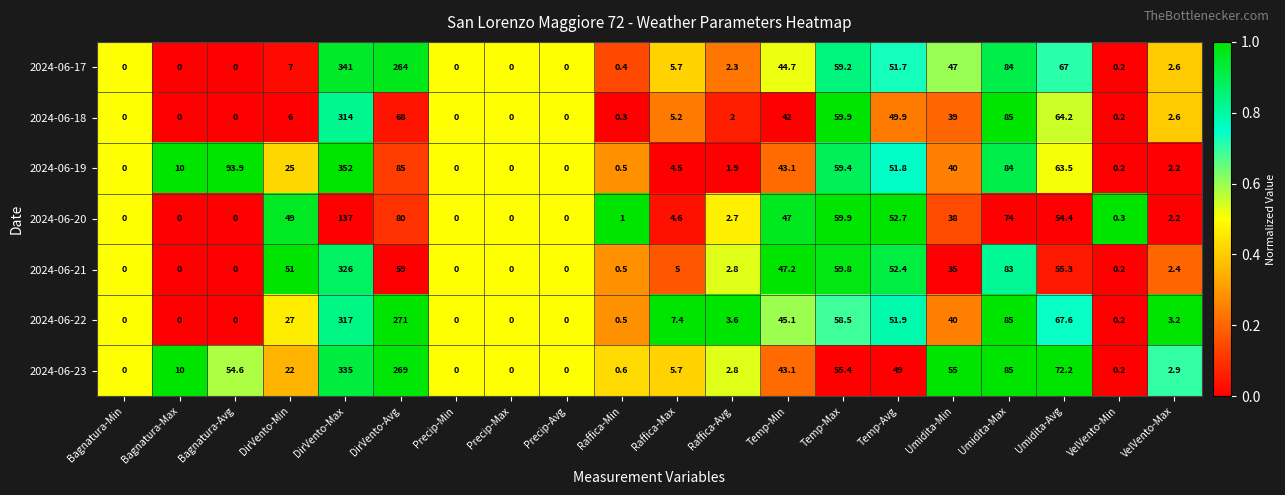

The 2024-06-19 series shows 1.9 at Raffica-Avg. True or false?

True